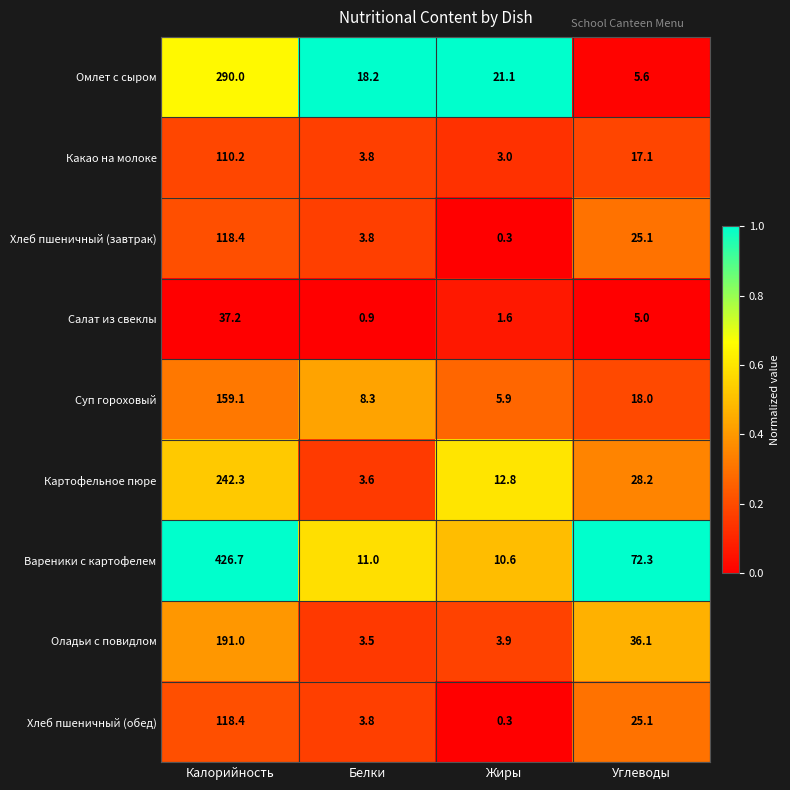

How many data points does each series have?

4